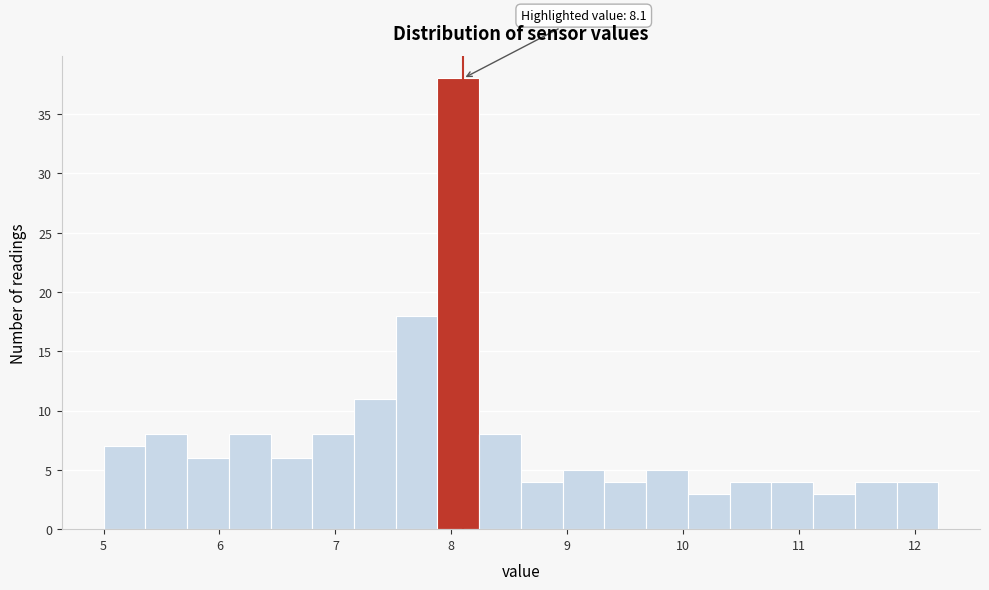

Around what value on the x-axis is the tallest bar? Give the approximate position of its centre, as read against the axis.

8.1